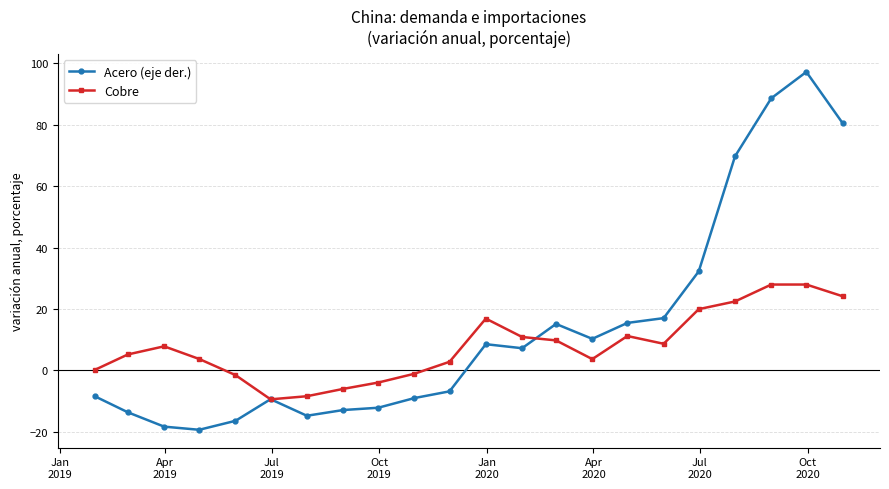

How many data points does each series have?

22